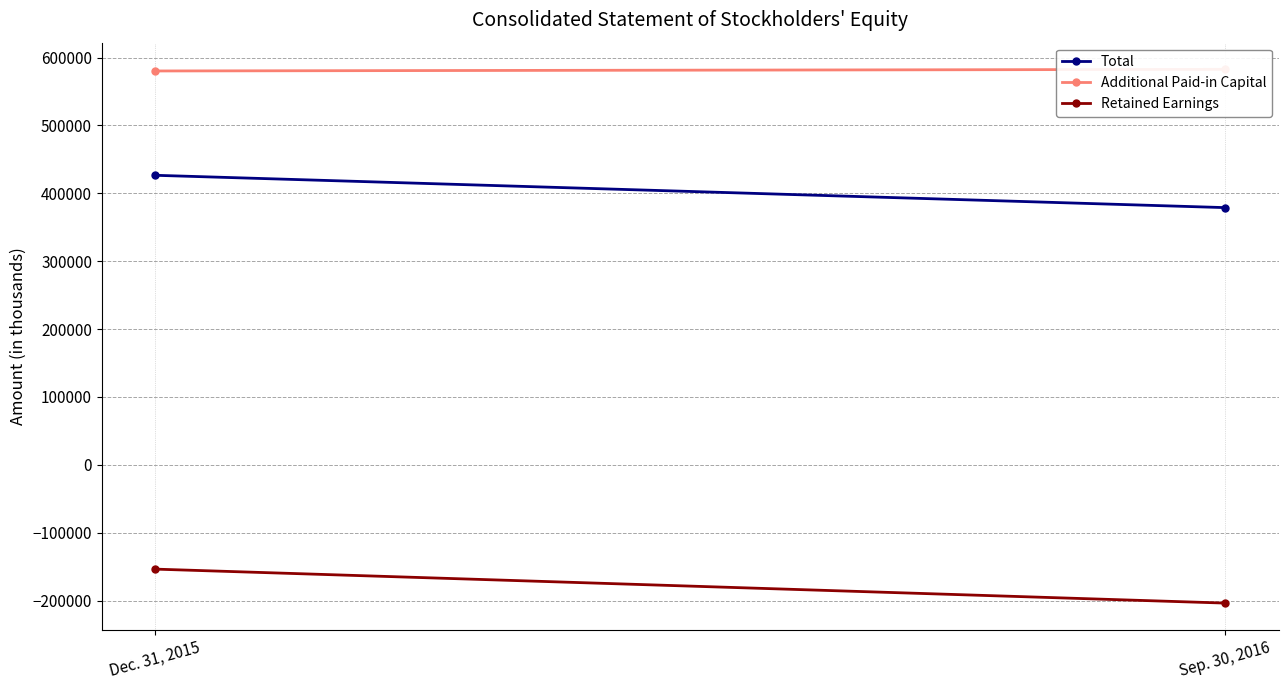

What is the lowest value of the Additional Paid-in Capital series?

580227